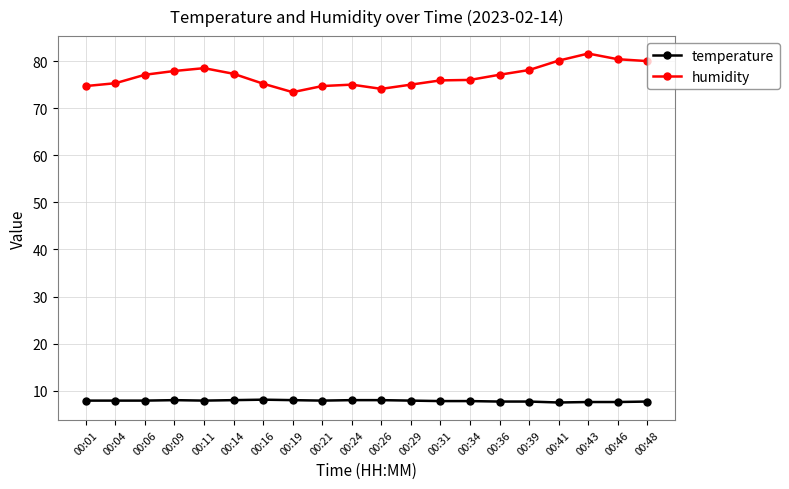

Does the chart have visible grid lines?

Yes